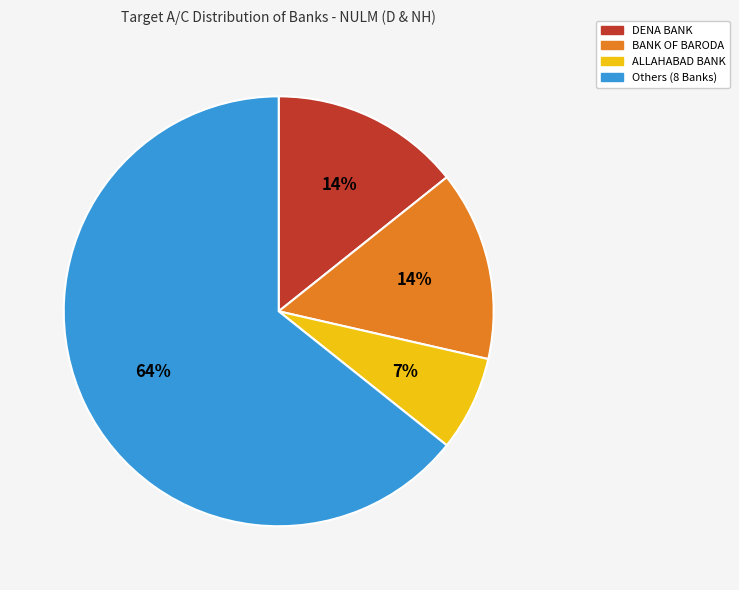

Is the sum of BANK OF BARODA and ALLAHABAD BANK greater than half?

No